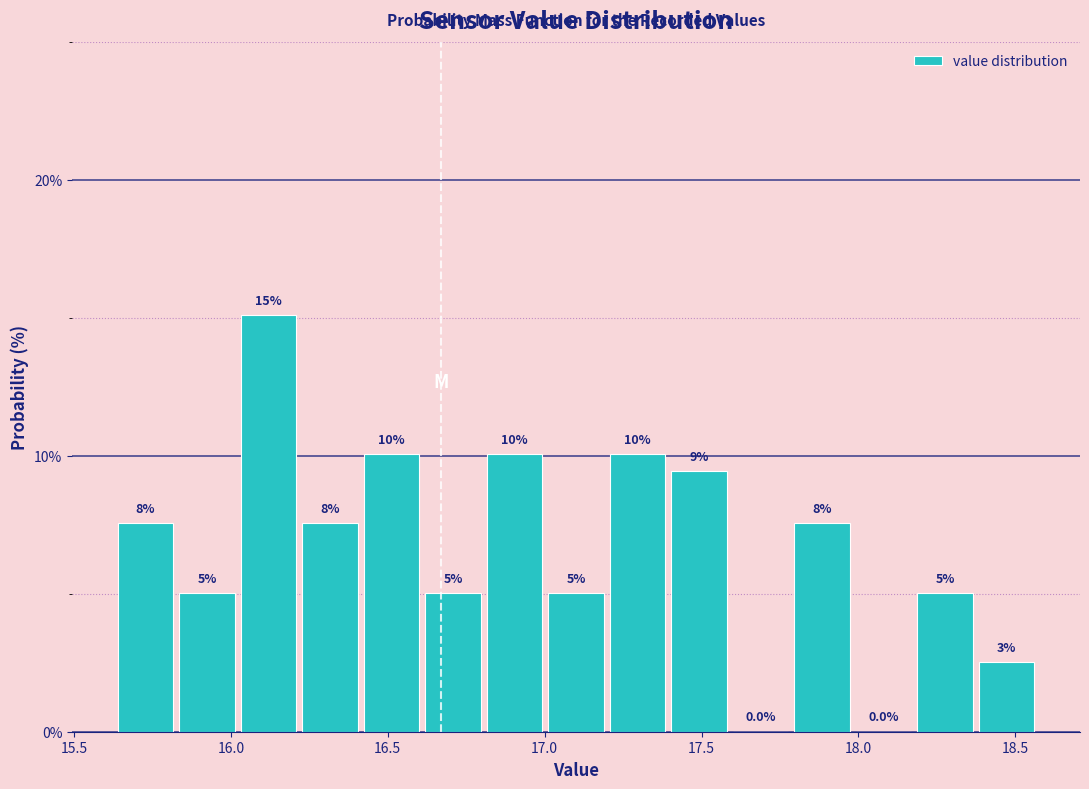

Around what value on the x-axis is the tallest bar? Give the approximate position of its centre, as read against the axis.

16.10